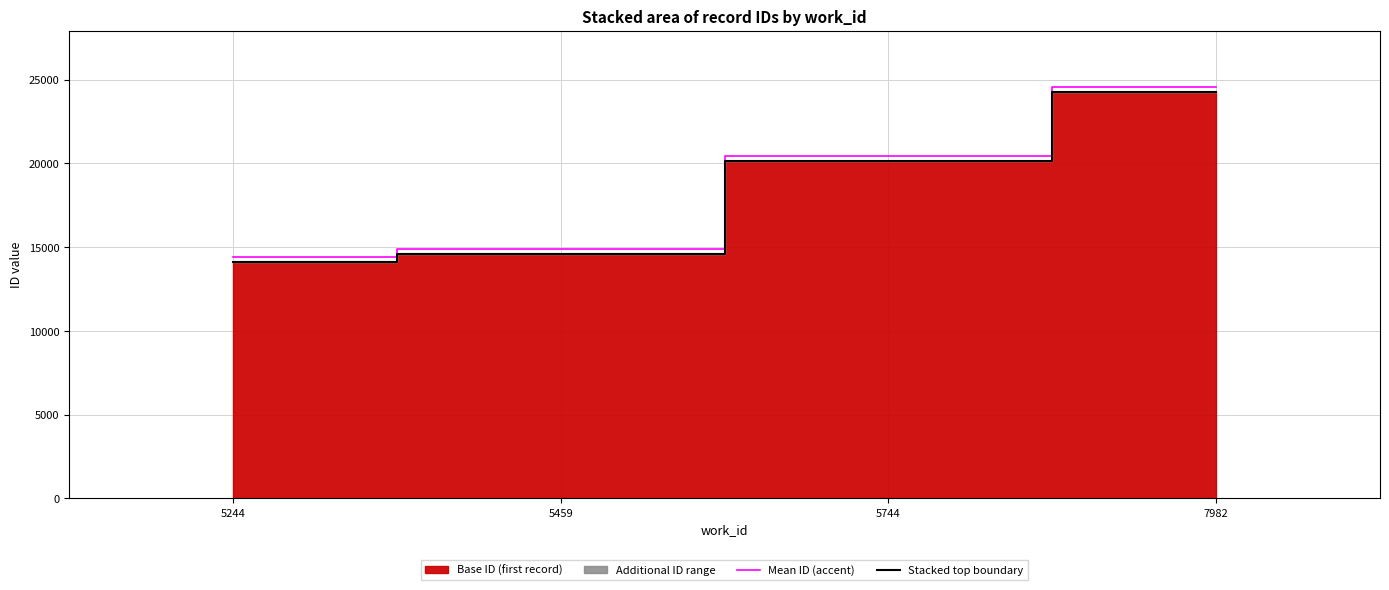

Rank the categories by Stacked top boundary value from lowest to highest.

5244, 5459, 5744, 7982